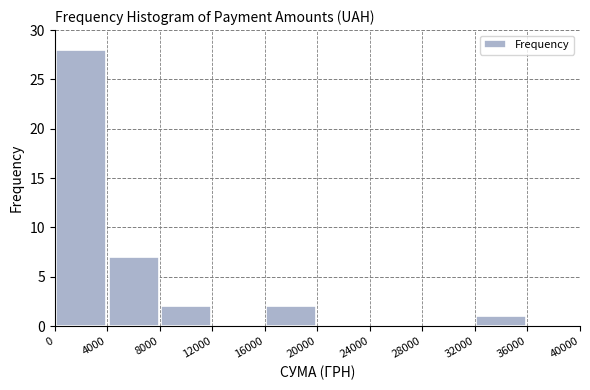

Over which range of the x-axis is the bar tallest?

0 to 4000